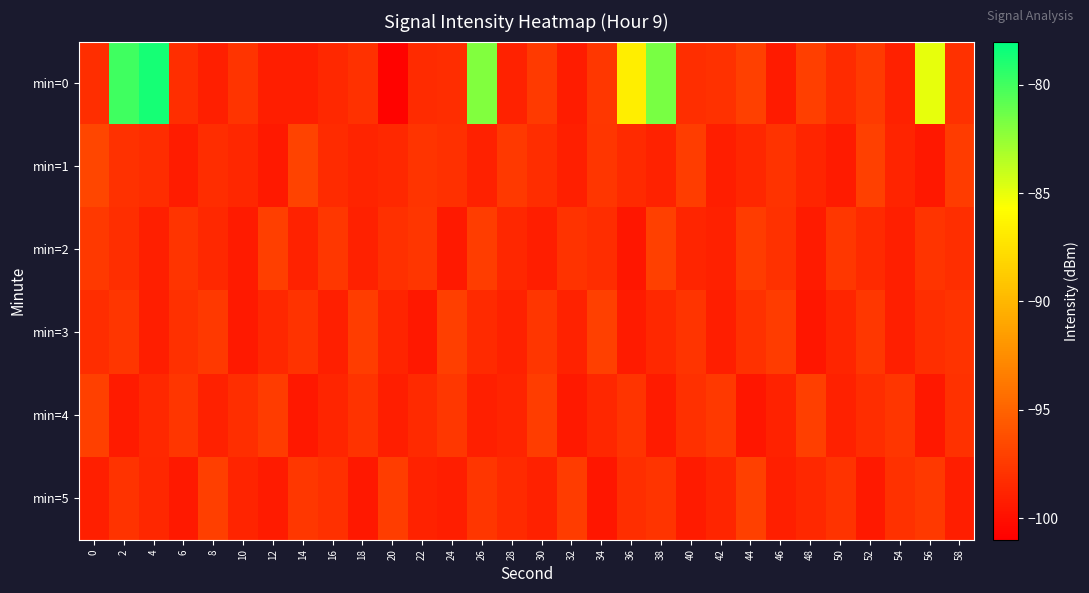

Reading left to right, extract all data points from this chart.

min=0: 0=-98.2	2=-80.0	4=-78.6	6=-98.2	8=-99.0	10=-97.8	12=-99.2	14=-99.2	16=-98.6	18=-98.0	20=-100.8	22=-98.4	24=-98.2	26=-81.9	28=-98.9	30=-97.4	32=-99.3	34=-97.6	36=-86.7	38=-81.6	40=-98.2	42=-98.0	44=-97.1	46=-99.4	48=-97.2	50=-98.4	52=-97.5	54=-99.0	56=-85.0	58=-98.0
min=1: 0=-96.7	2=-98.0	4=-98.2	6=-99.2	8=-98.3	10=-98.6	12=-99.4	14=-96.9	16=-98.3	18=-98.8	20=-98.5	22=-97.8	24=-98.1	26=-99.0	28=-97.5	30=-98.3	32=-99.1	34=-97.7	36=-98.4	38=-98.9	40=-97.3	42=-99.2	44=-98.6	46=-97.9	48=-98.7	50=-99.3	52=-97.1	54=-98.8	56=-99.5	58=-97.4
min=2: 0=-97.5	2=-98.2	4=-99.1	6=-97.8	8=-98.5	10=-99.3	12=-97.2	14=-98.9	16=-97.6	18=-99.0	20=-98.1	22=-97.7	24=-99.4	26=-97.3	28=-98.6	30=-99.2	32=-97.9	34=-98.3	36=-99.6	38=-97.1	40=-98.7	42=-99.0	44=-97.4	46=-98.0	48=-99.3	50=-97.6	52=-98.4	54=-99.1	56=-97.8	58=-98.2
min=3: 0=-98.3	2=-97.7	4=-99.2	6=-98.1	8=-97.5	10=-99.4	12=-98.6	14=-97.9	16=-99.1	18=-97.3	20=-98.8	22=-99.5	24=-97.2	26=-98.4	28=-99.0	30=-97.7	32=-98.9	34=-97.1	36=-99.3	38=-98.5	40=-97.8	42=-99.2	44=-98.0	46=-97.4	48=-99.6	50=-98.7	52=-97.6	54=-99.1	56=-98.2	58=-97.9
min=4: 0=-97.1	2=-99.3	4=-98.5	6=-97.7	8=-99.0	10=-98.2	12=-97.4	14=-99.5	16=-98.7	18=-97.9	20=-99.2	22=-98.4	24=-97.6	26=-99.1	28=-98.8	30=-97.3	32=-99.4	34=-98.6	36=-97.8	38=-99.3	40=-98.1	42=-97.5	44=-99.6	46=-98.9	48=-97.2	50=-99.0	52=-98.3	54=-97.7	56=-99.5	58=-98.0
min=5: 0=-99.1	2=-97.9	4=-98.6	6=-99.4	8=-97.2	10=-98.8	12=-99.3	14=-97.6	16=-98.1	18=-99.5	20=-97.3	22=-98.9	24=-99.2	26=-97.7	28=-98.4	30=-99.0	32=-97.4	34=-99.6	36=-98.2	38=-97.8	40=-99.3	42=-98.7	44=-97.1	46=-99.1	48=-98.5	50=-97.9	52=-99.4	54=-98.0	56=-97.5	58=-99.2